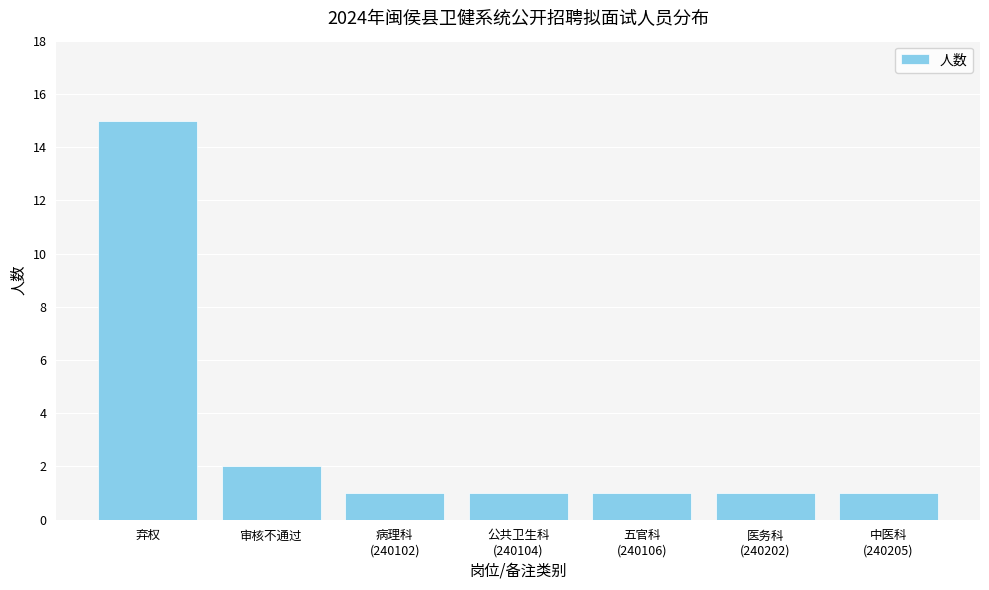

Reading right to left, list all the values displayed in this chart.

1	1	1	1	1	2	15